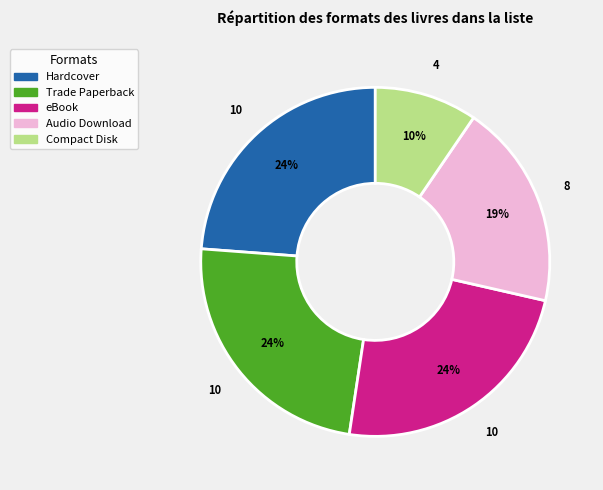

What percentage is the Audio Download slice, to the nearest percent?

19%